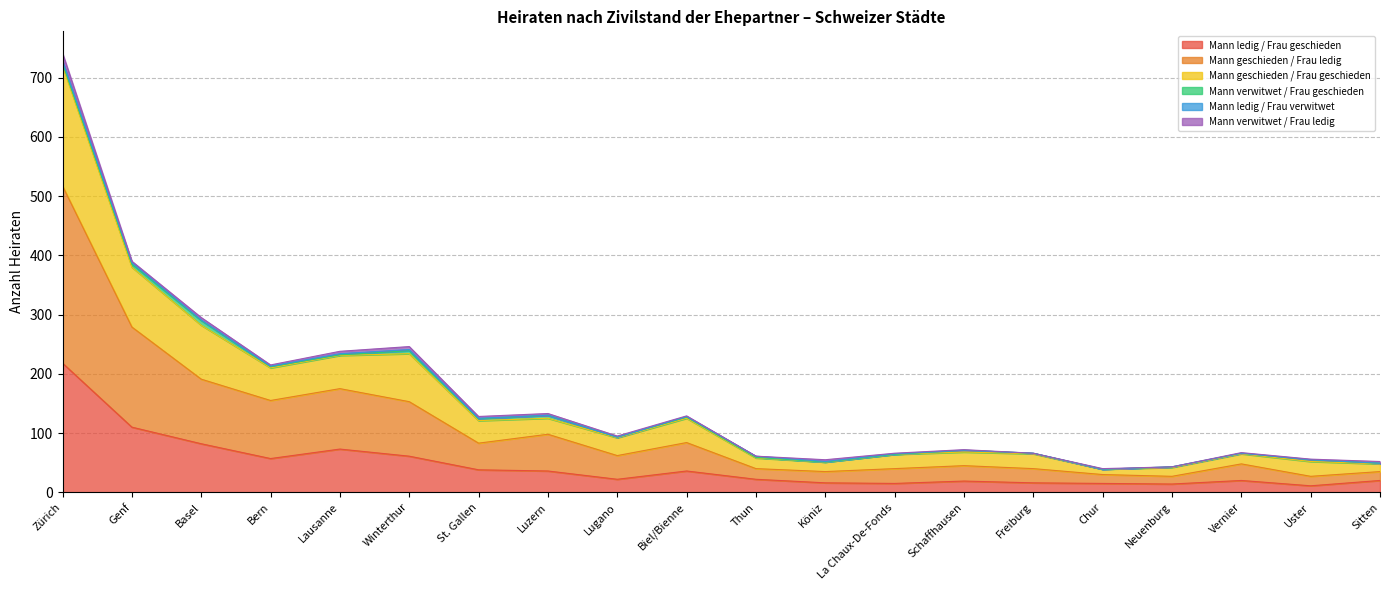

What position from the left is Neuenburg?

17